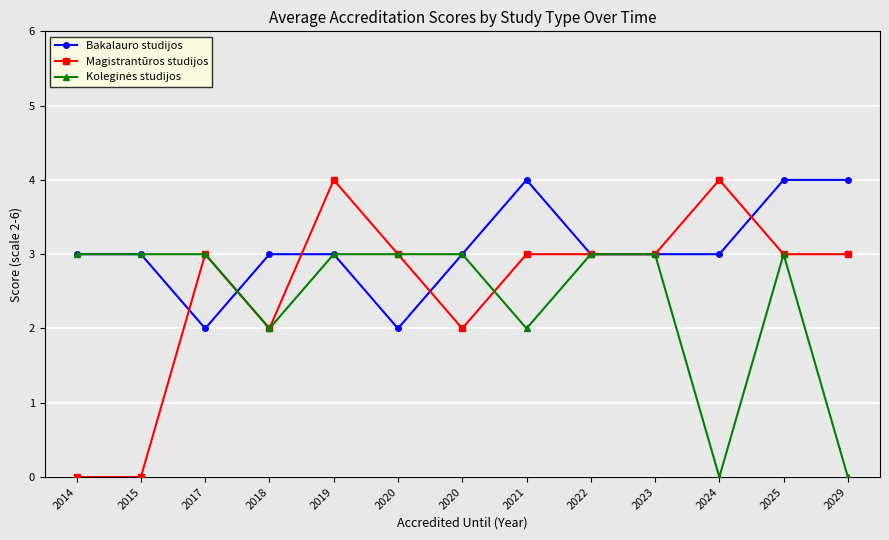

Where is Bakalauro studijos nearest to the value 3?

2014